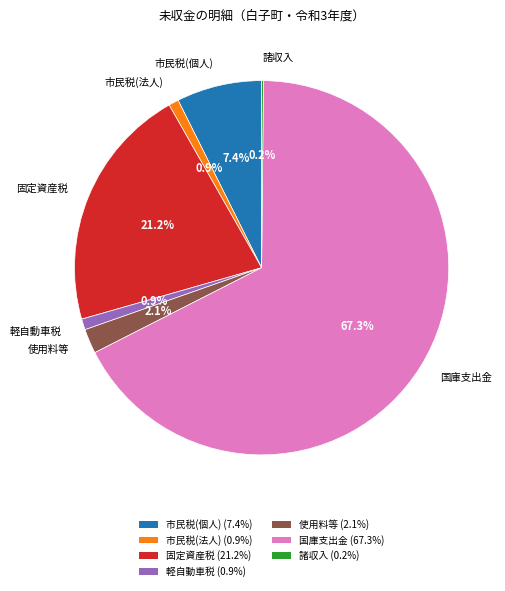

Between 固定資産税 and 市民税(個人), which is larger?

固定資産税